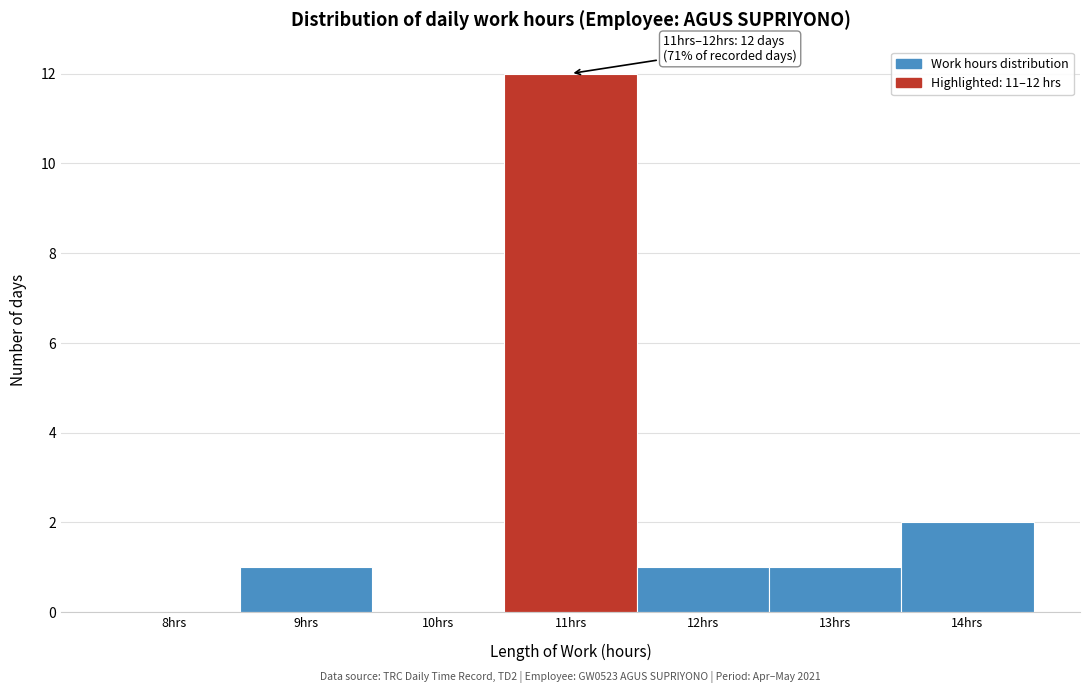

Reading left to right, list all the values displayed in this chart.

8hrs=0	9hrs=1	10hrs=0	11hrs=12	12hrs=1	13hrs=1	14hrs=2